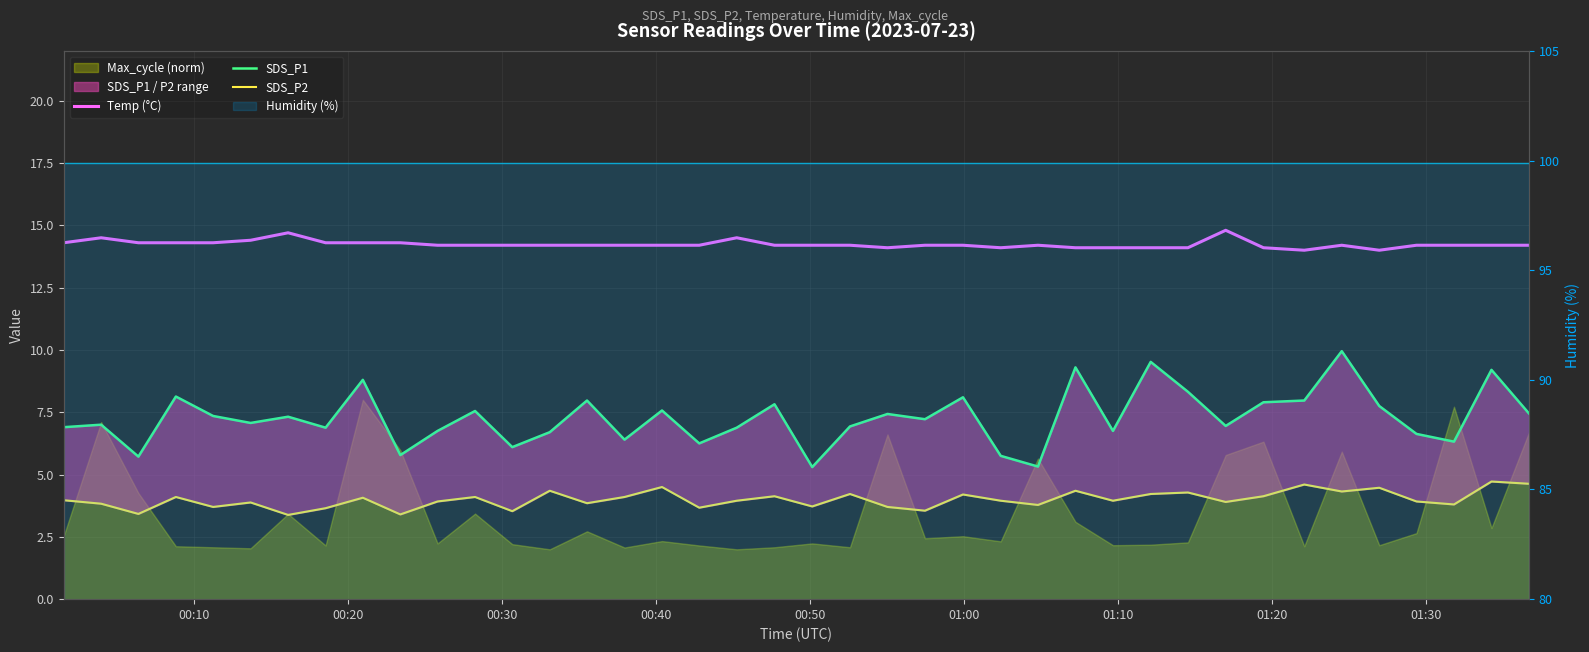

What is the minimum value for SDS_P2?

3.4